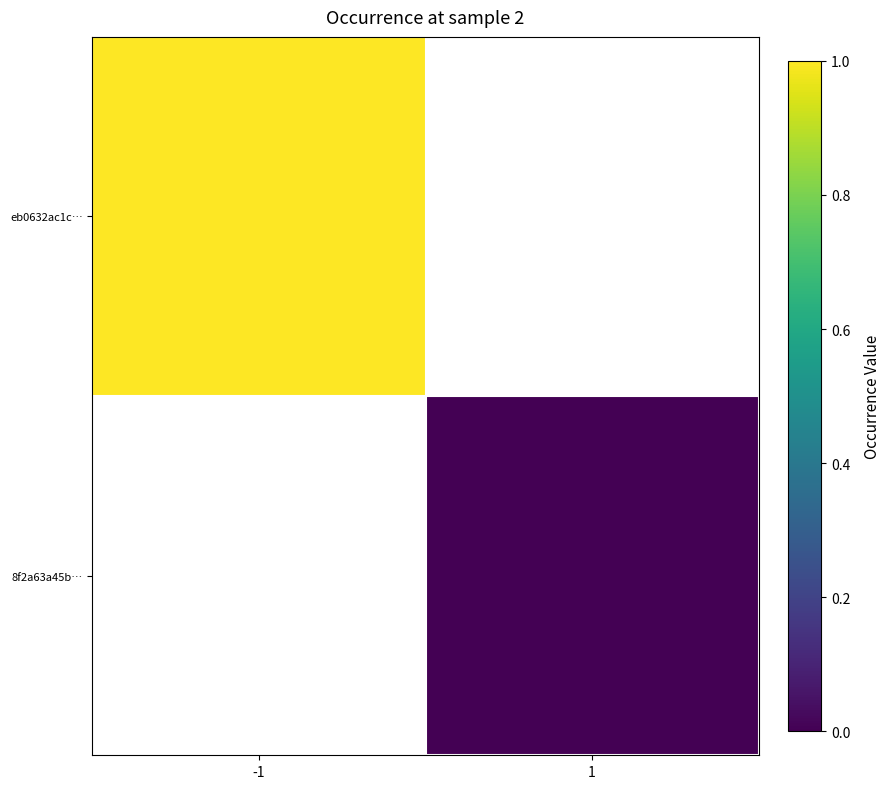

True or false: eb0632ac1c… has a value of 0.6 at -1.

False